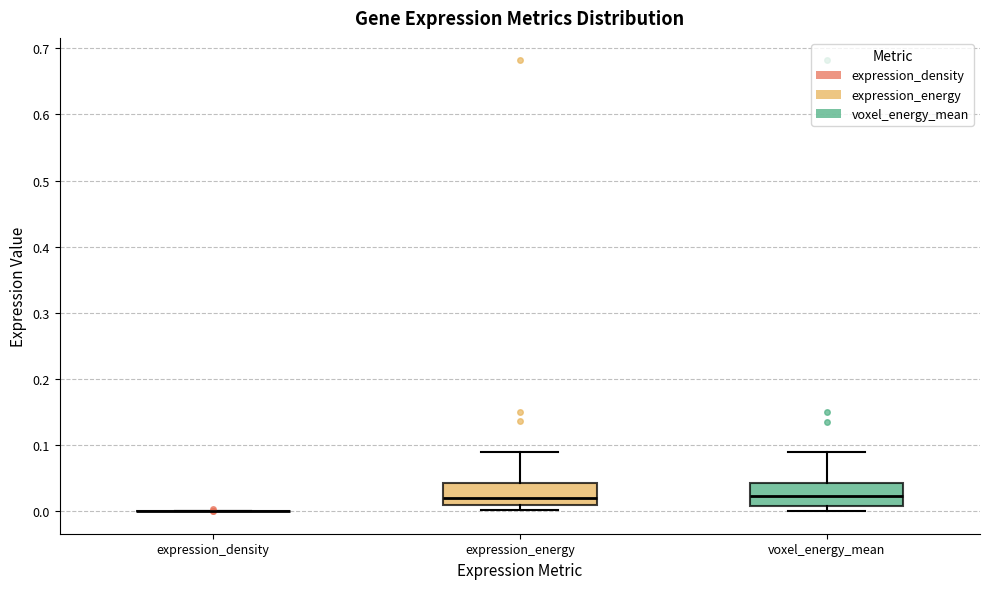

Reading left to right, read every box against the y-axis: the position of its median line, the range the box covers, and the ends of its whiskers. The values are not printed on the chart, so give them approximately, as read against the axis.

expression_density: box collapsed to a line at 0.00, whiskers 0.00 to 0.00
expression_energy: median 0.02, box 0.01 to 0.04, whiskers 0.00 to 0.09
voxel_energy_mean: median 0.02, box 0.01 to 0.04, whiskers 0.00 to 0.09